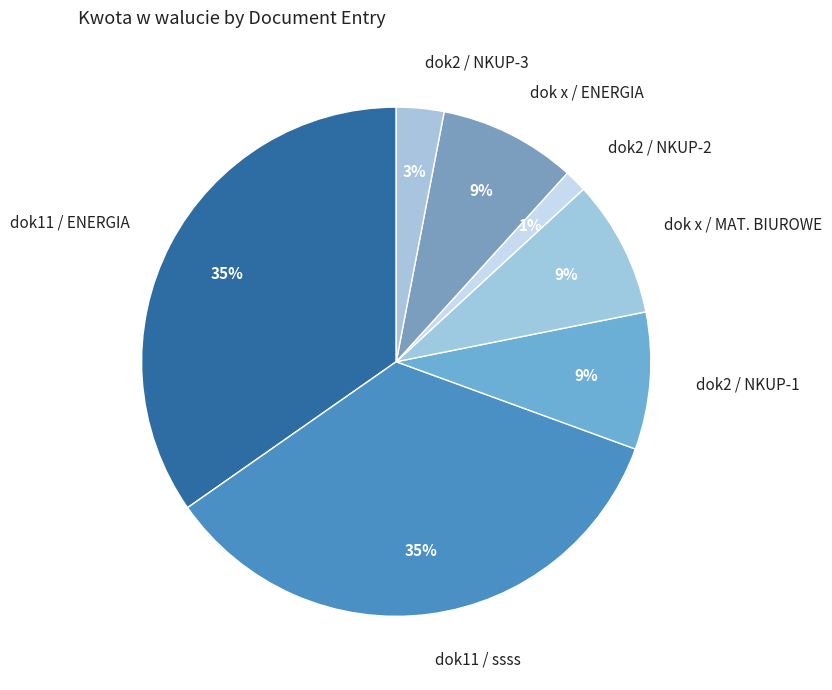

Combined, do dok11 / ENERGIA and dok2 / NKUP-3 account for over 50%?

No